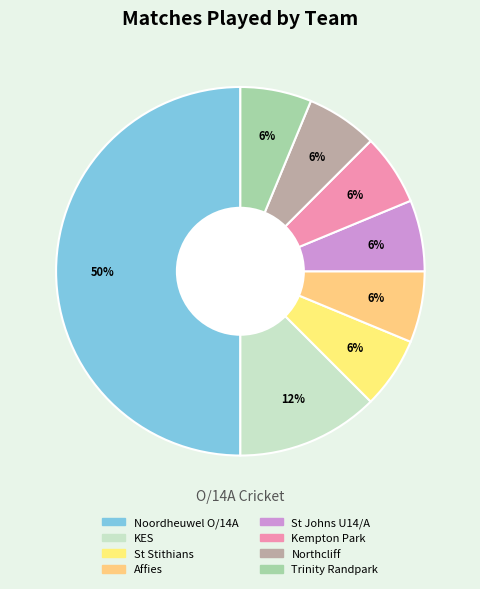

True or false: St Johns U14/A accounts for 1% of the total.

False